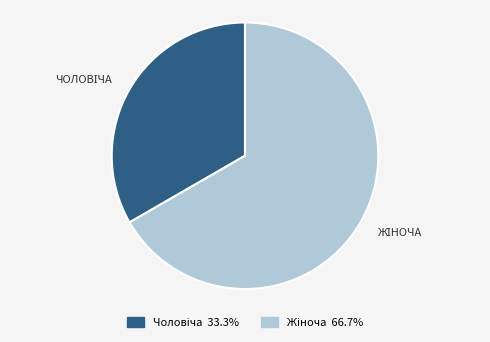

How many slices are in this pie chart?

2